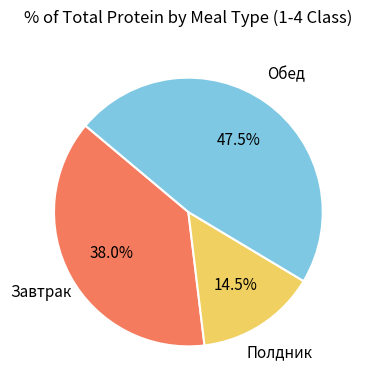

Does any single category account for the majority?

No